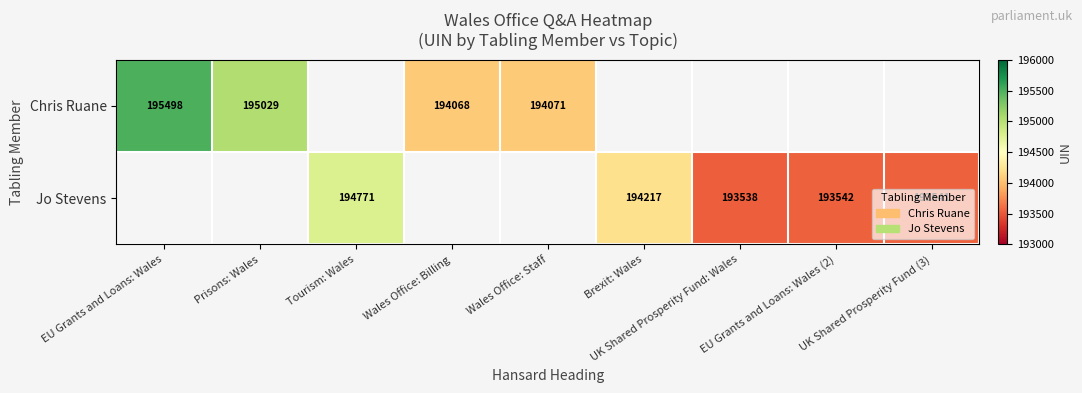

Which label corresponds to the smallest value in the chart?

UK Shared Prosperity Fund: Wales